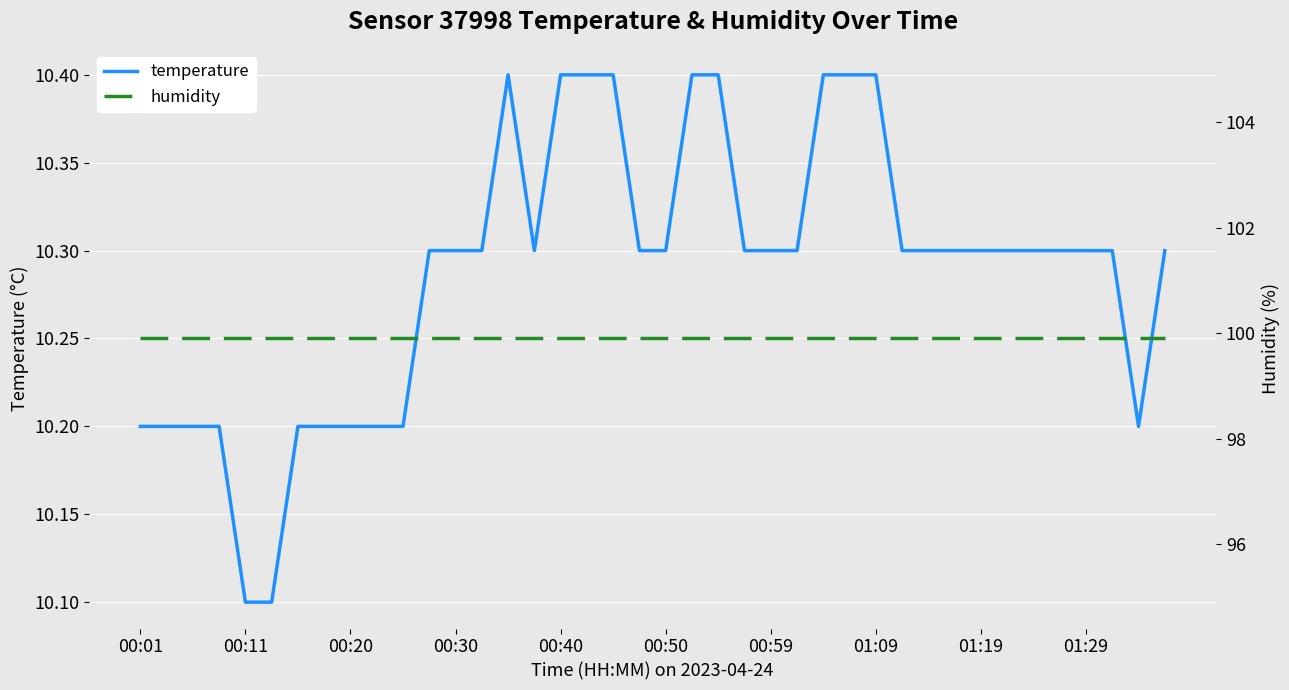

At which category is the sum across all series the highest?

14